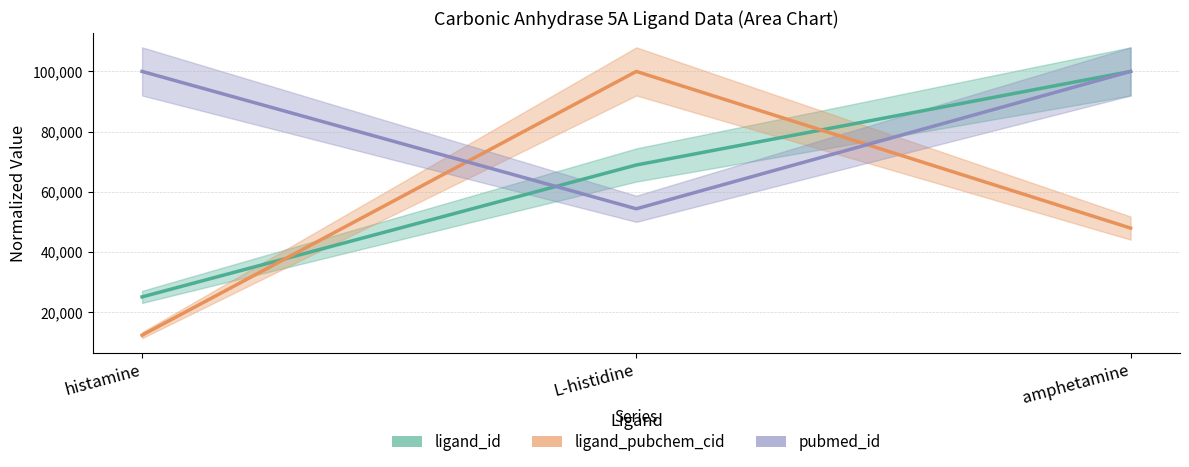

What is the label of the 2nd point from the left?

L-histidine